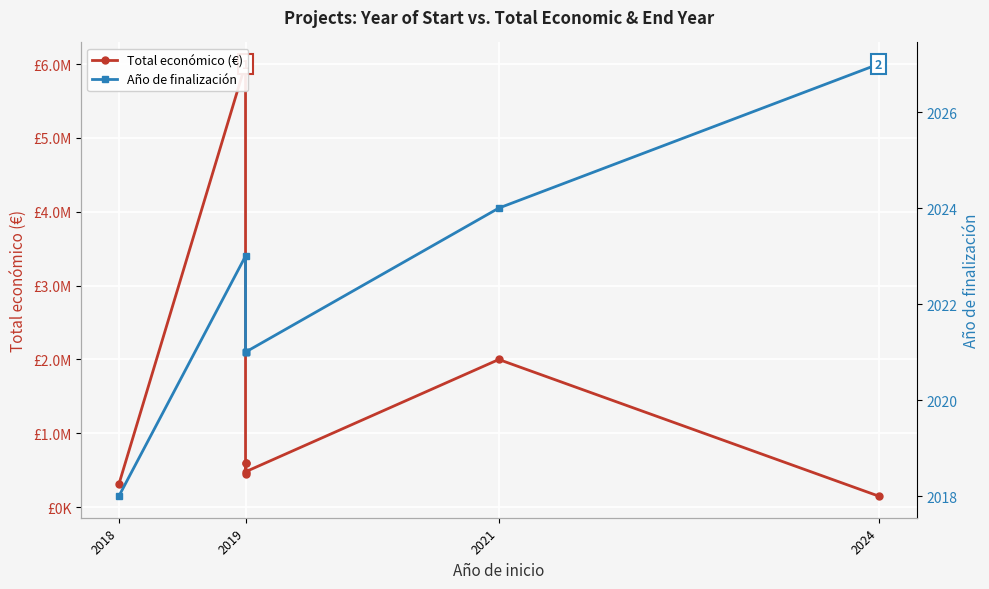

Rank the series by their maximum value, from highest to lowest.

Total económico (€), Año de finalización